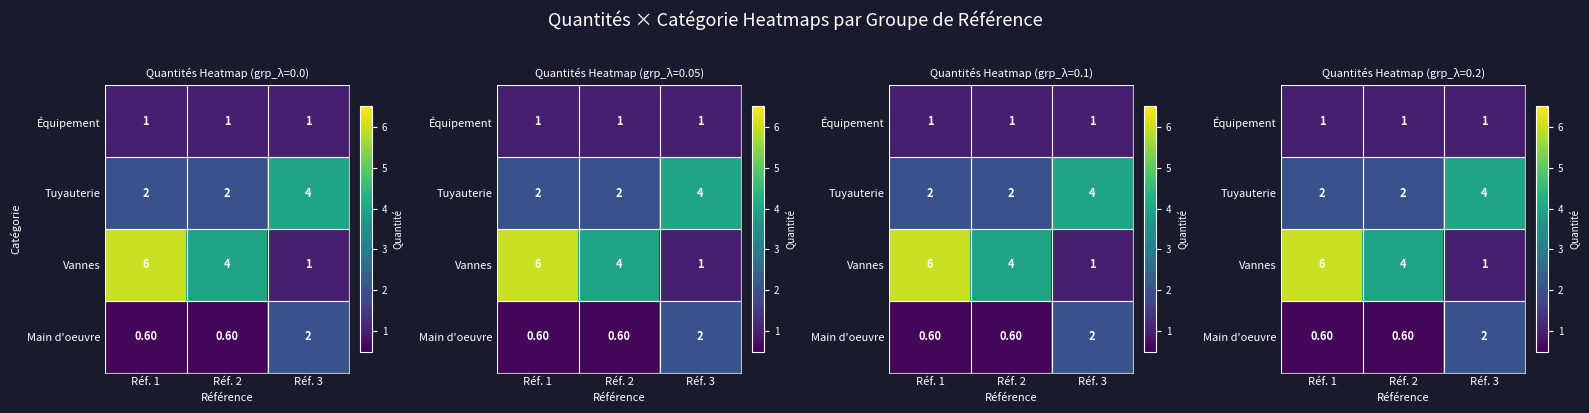

What is the maximum value for Main d'oeuvre?

2.0